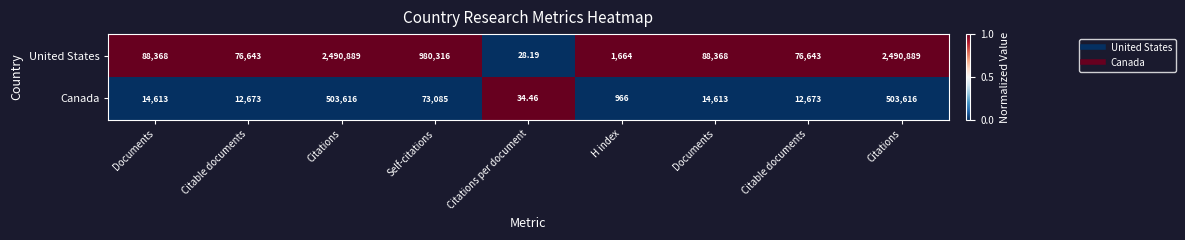

Count the number of categories in the chart.

9